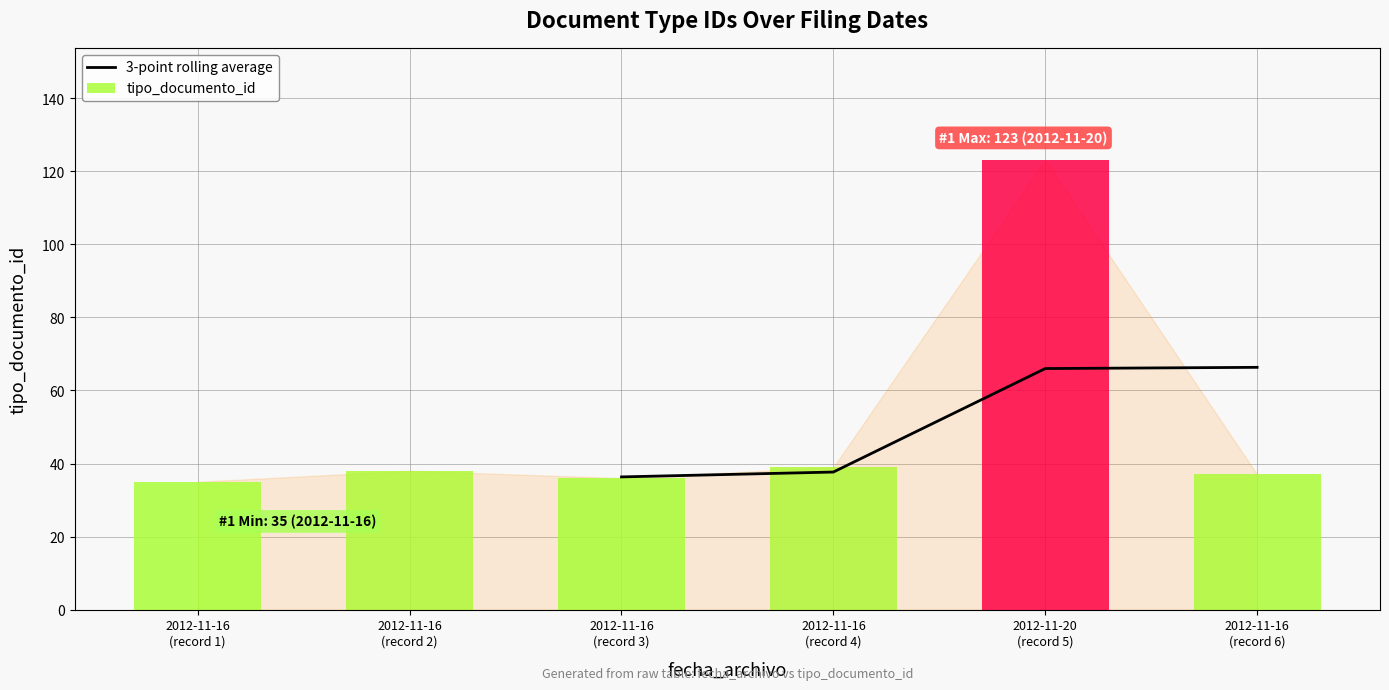

Which label corresponds to the smallest value in the chart?

2012-11-16 (record 3)